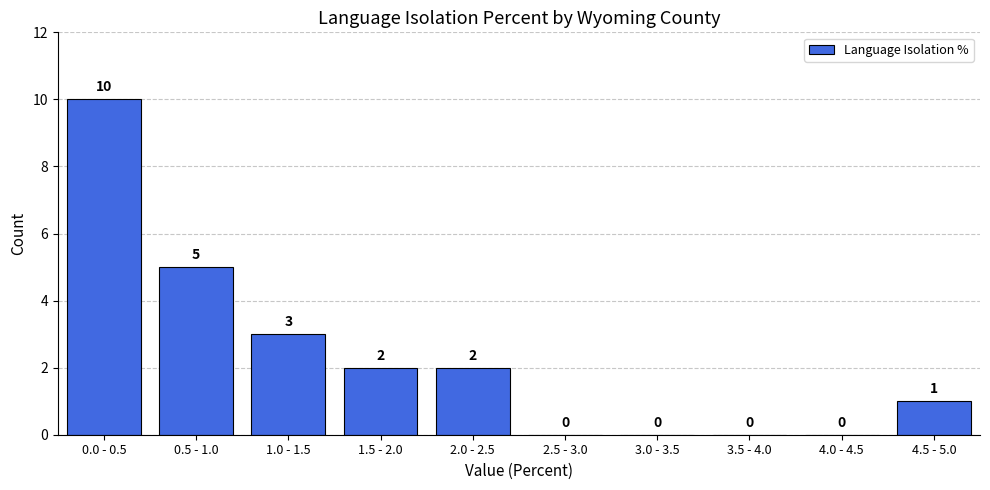

Reading right to left, transcribe all the data shown in this chart.

4.5 - 5.0=1	4.0 - 4.5=0	3.5 - 4.0=0	3.0 - 3.5=0	2.5 - 3.0=0	2.0 - 2.5=2	1.5 - 2.0=2	1.0 - 1.5=3	0.5 - 1.0=5	0.0 - 0.5=10